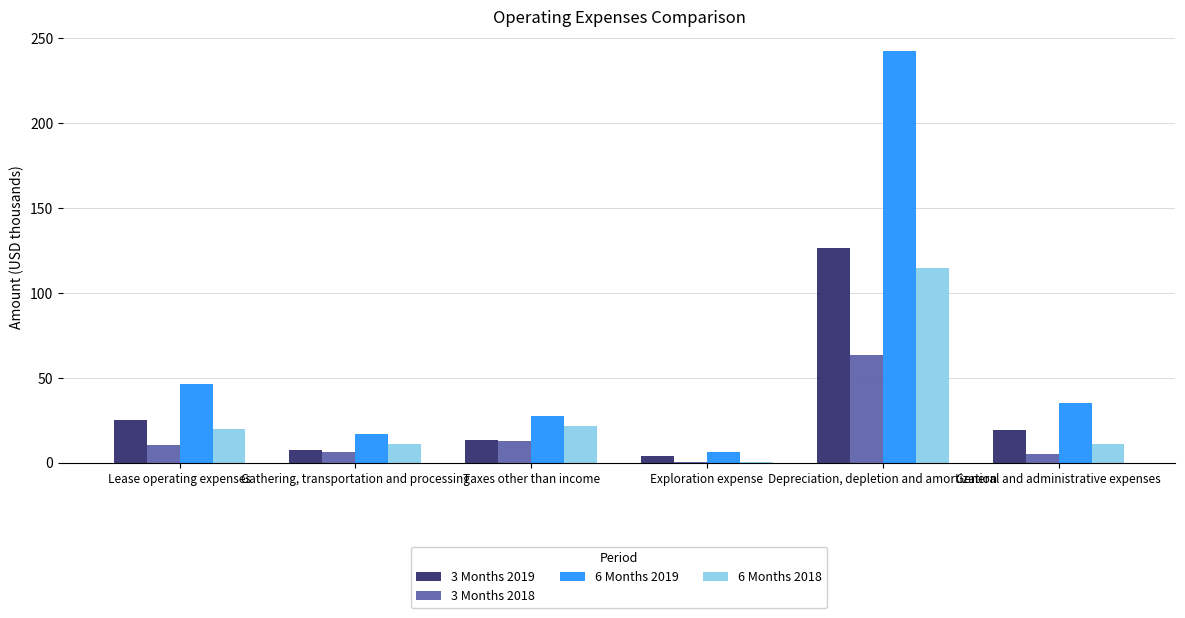

What is the sum of all 3 Months 2018 values?

98.7